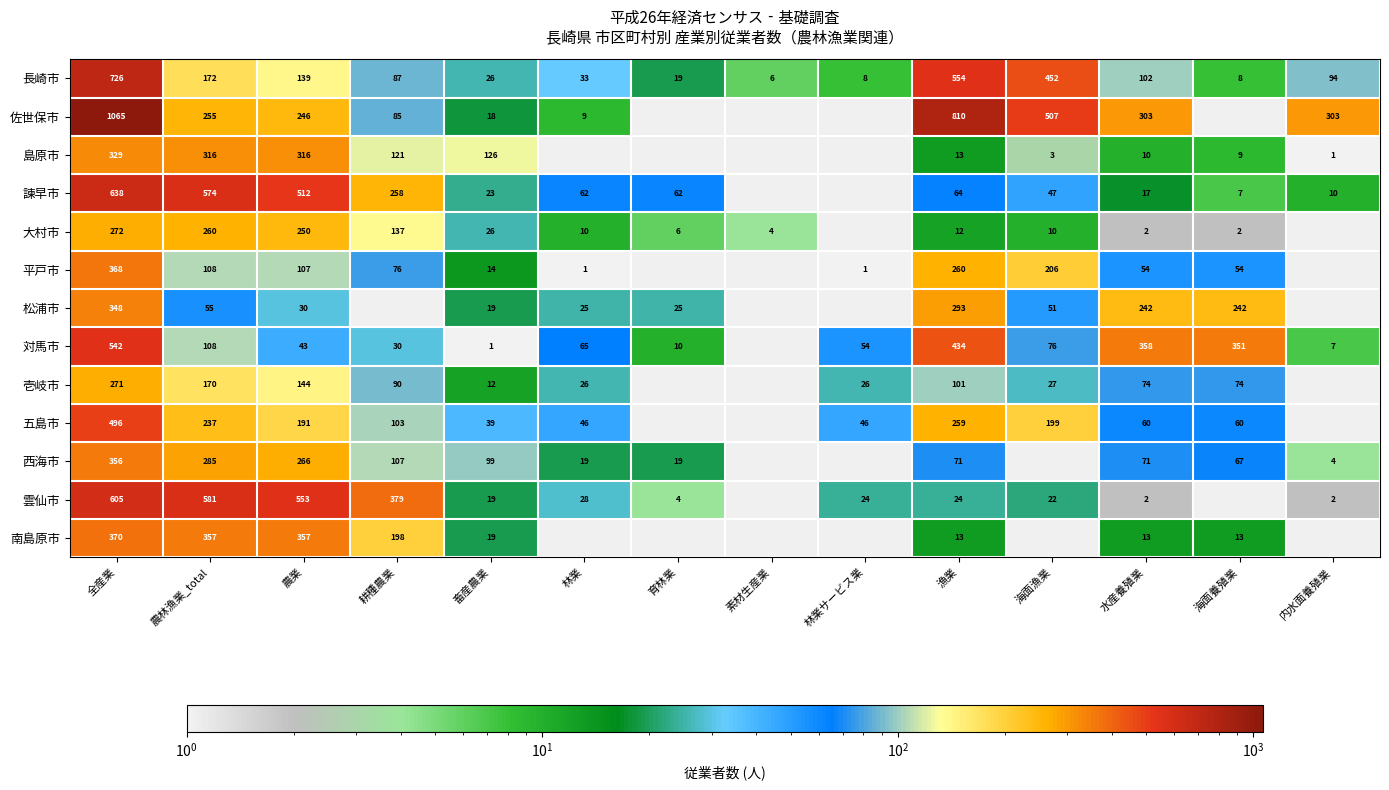

True or false: 佐世保市 has a value of 445.8 at 内水面養殖業.

False